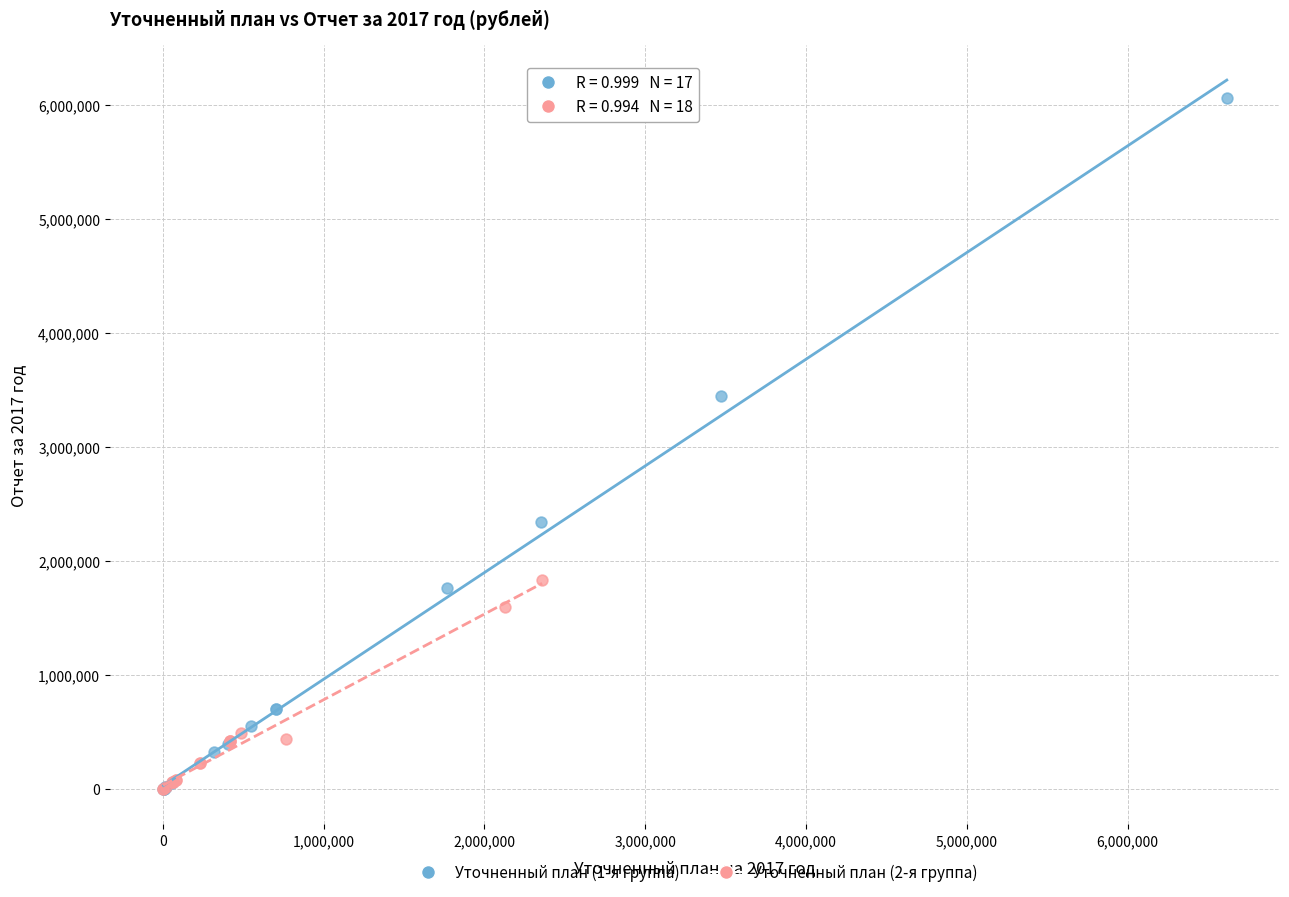

What are all the series names shown in the legend?

Уточненный план (1-я группа), Уточненный план (2-я группа)